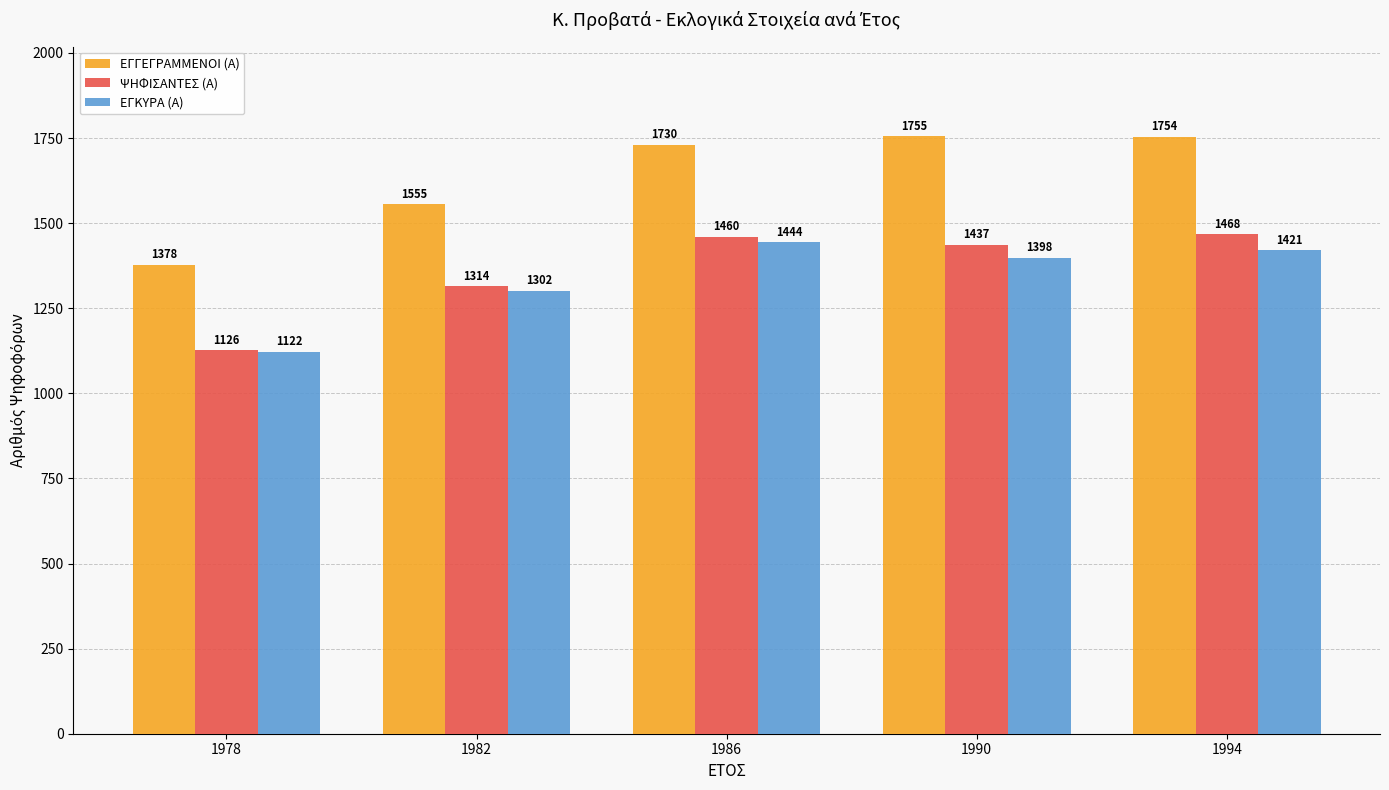

What is the highest value of the ΨΗΦΙΣΑΝΤΕΣ (Α) series?

1468